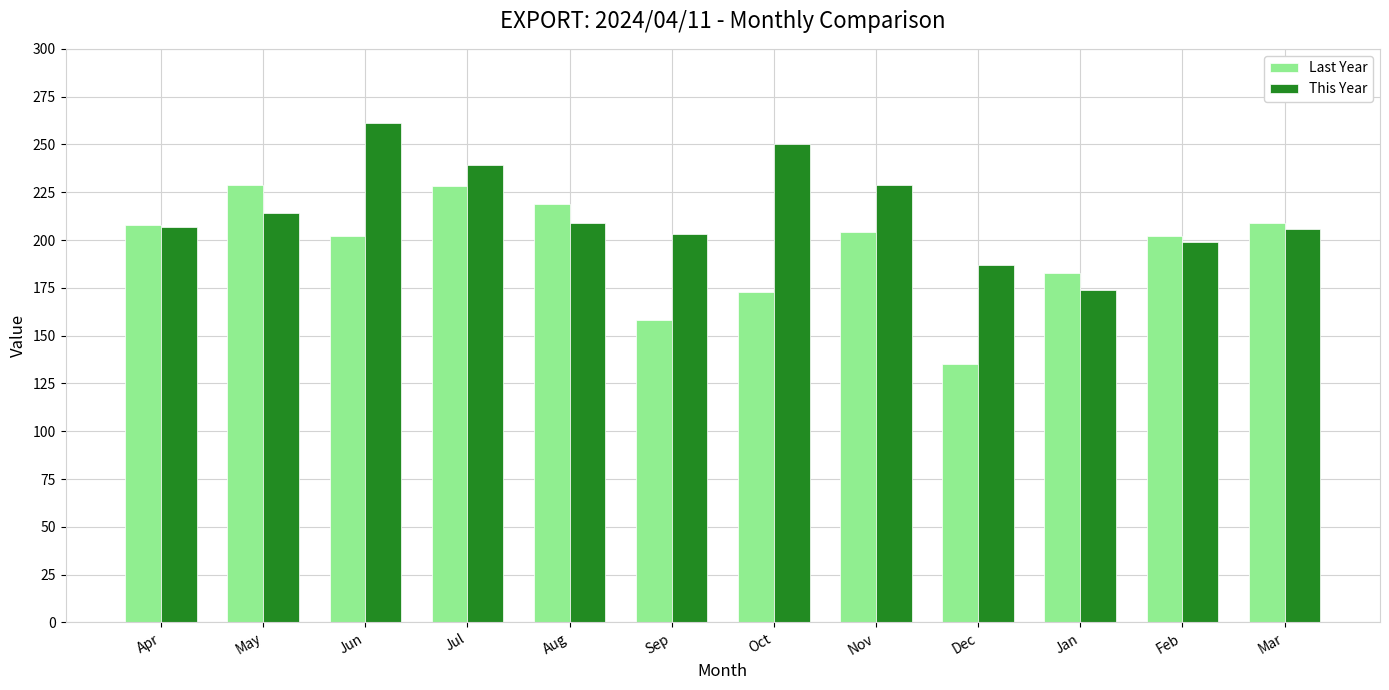

At which label is Last Year closest to 182?

Jan